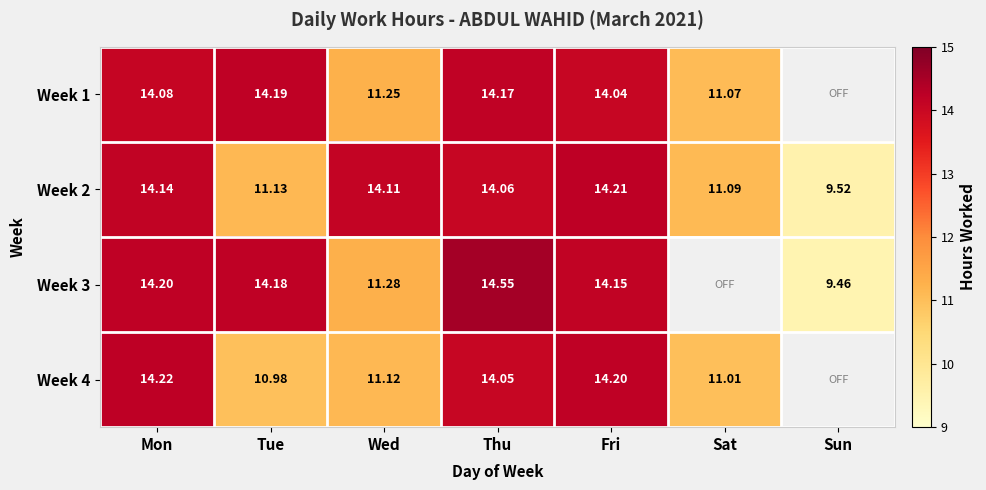

Is the value of Week 1 at Mon greater than the value of Week 4 at Thu?

Yes